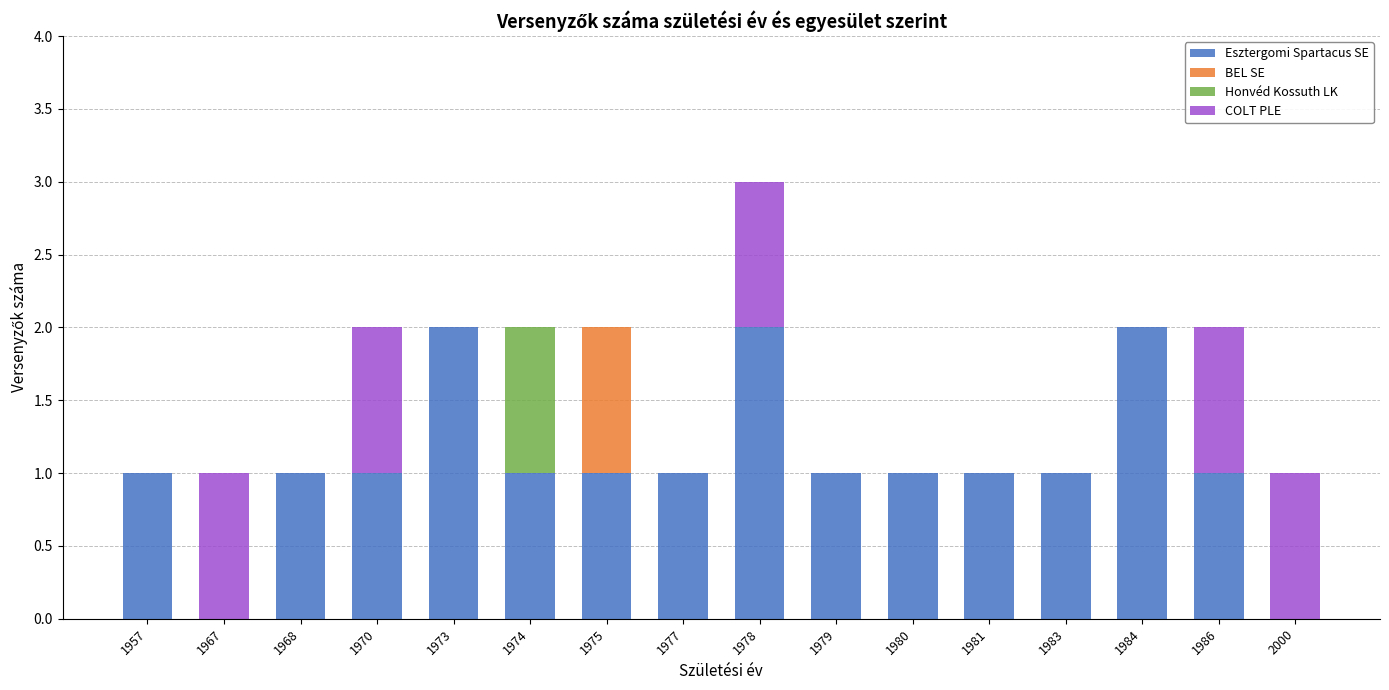

The Esztergomi Spartacus SE series shows -1 at 2000. True or false?

False